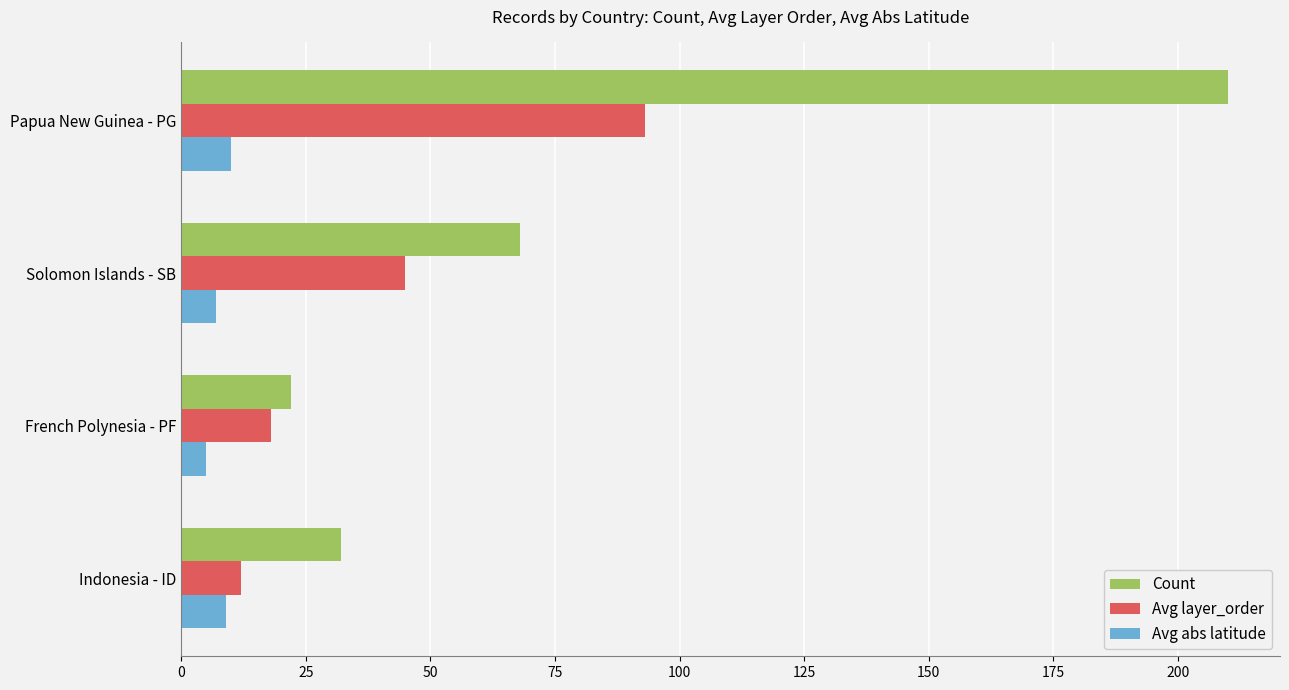

The value of Count at Solomon Islands - SB is 16. True or false?

False